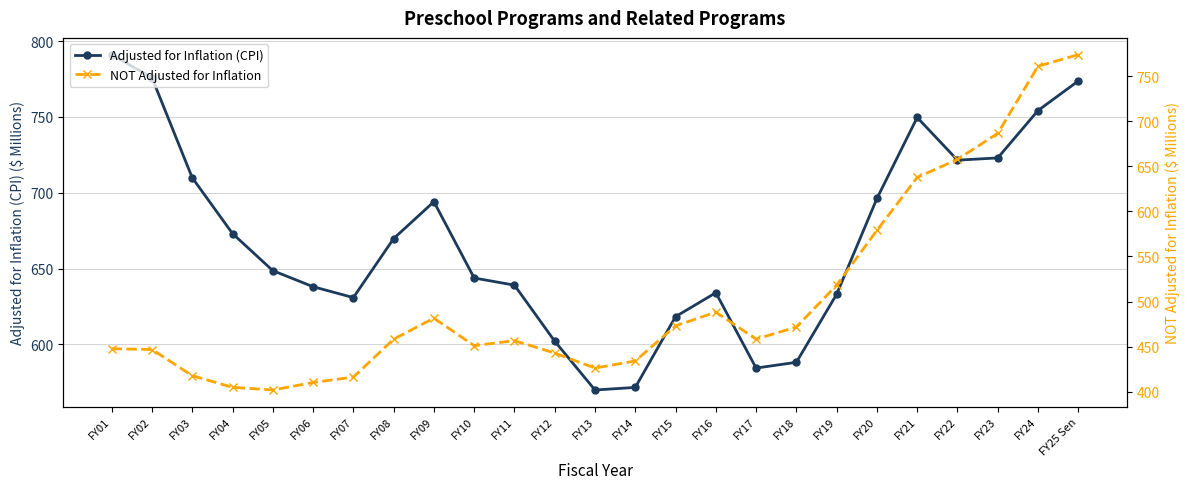

What is the total value across all series at FY06?

1048.3